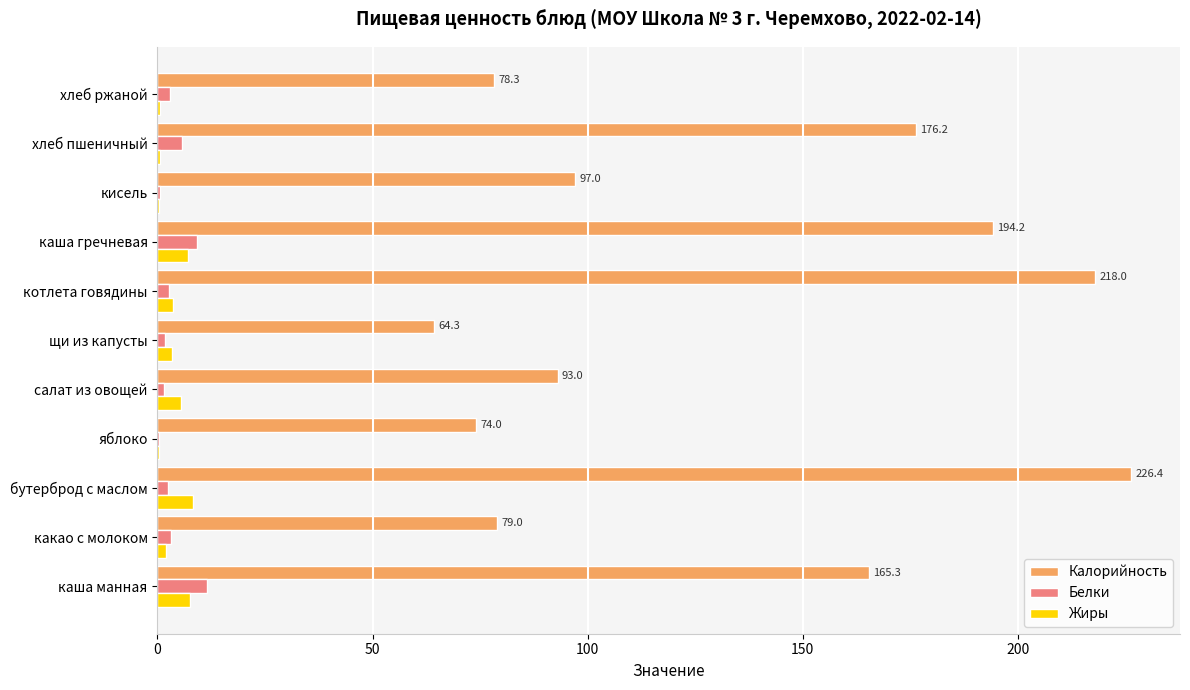

How many distinct data groups are displayed?

3